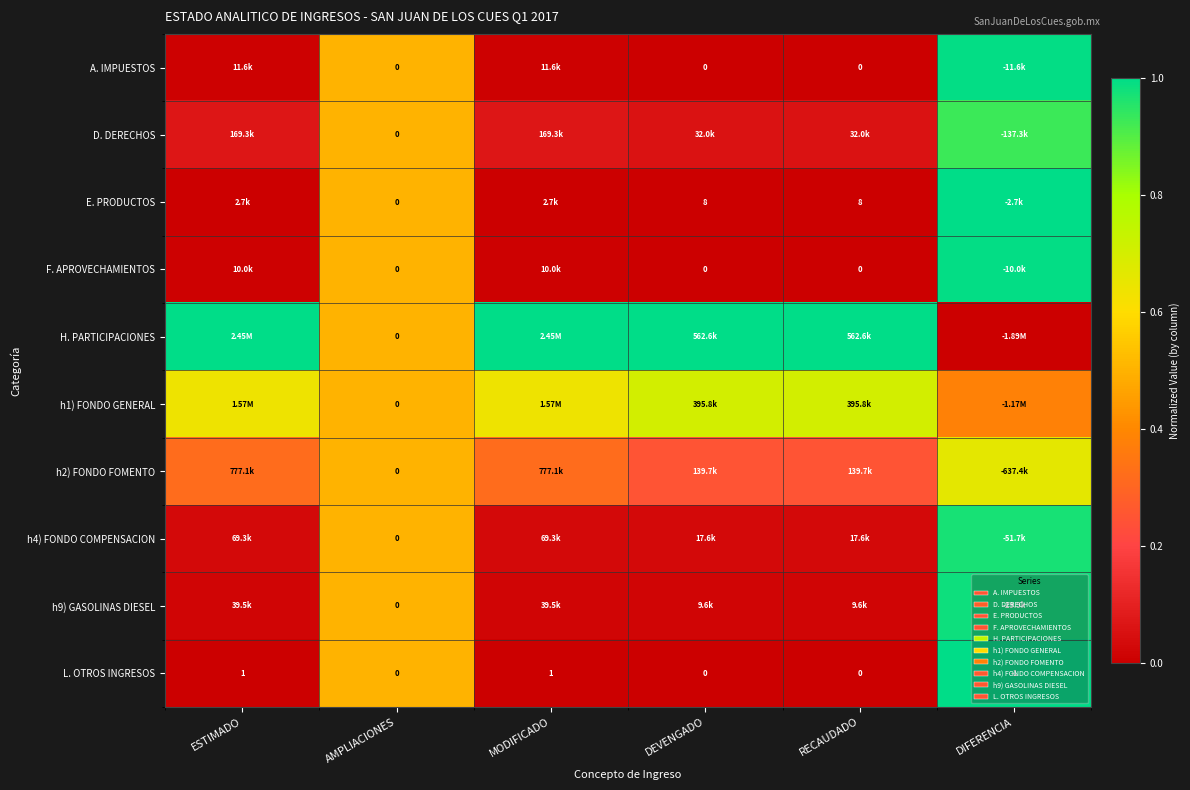

At which label does L. OTROS INGRESOS first exceed 0?

ESTIMADO